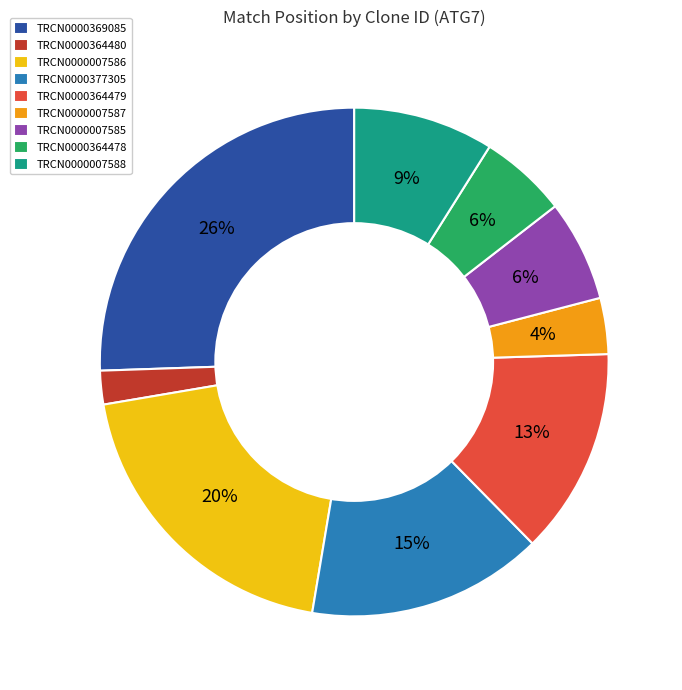

What percentage is the TRCN0000007587 slice, to the nearest percent?

4%